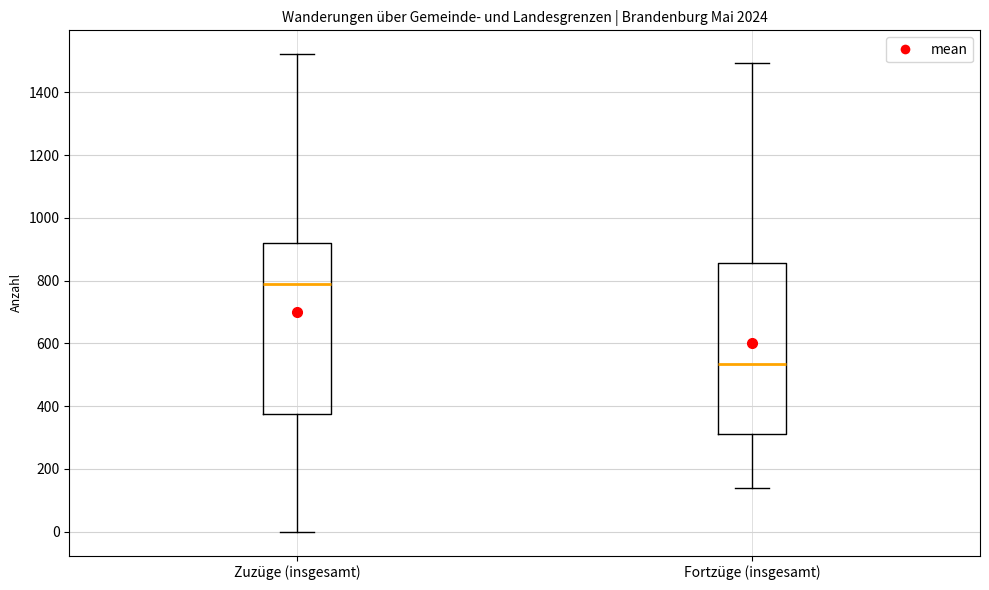

Reading left to right, read every box against the y-axis: the position of its median line, the range the box covers, and the ends of its whiskers. The values are not printed on the chart, so give them approximately, as read against the axis.

Zuzüge (insgesamt): median 800, box 380 to 920, whiskers 0 to 1520
Fortzüge (insgesamt): median 540, box 320 to 860, whiskers 140 to 1500